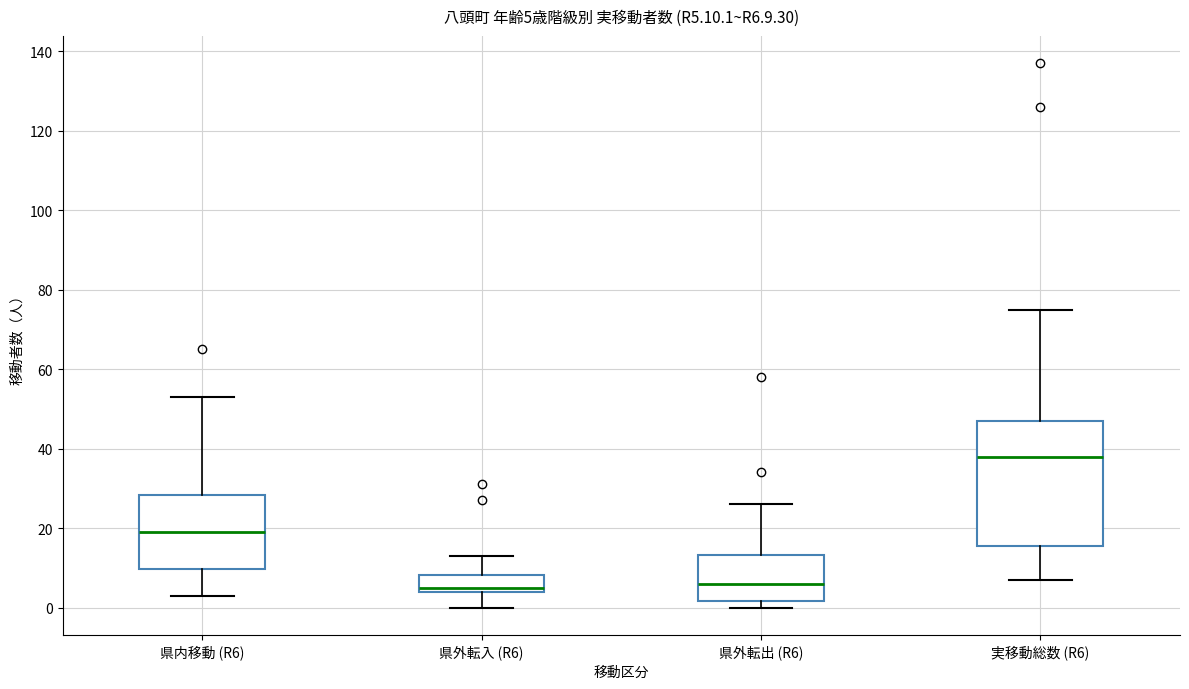

Which box is the tallest, from its lower edge to its upper edge?

実移動総数 (R6)